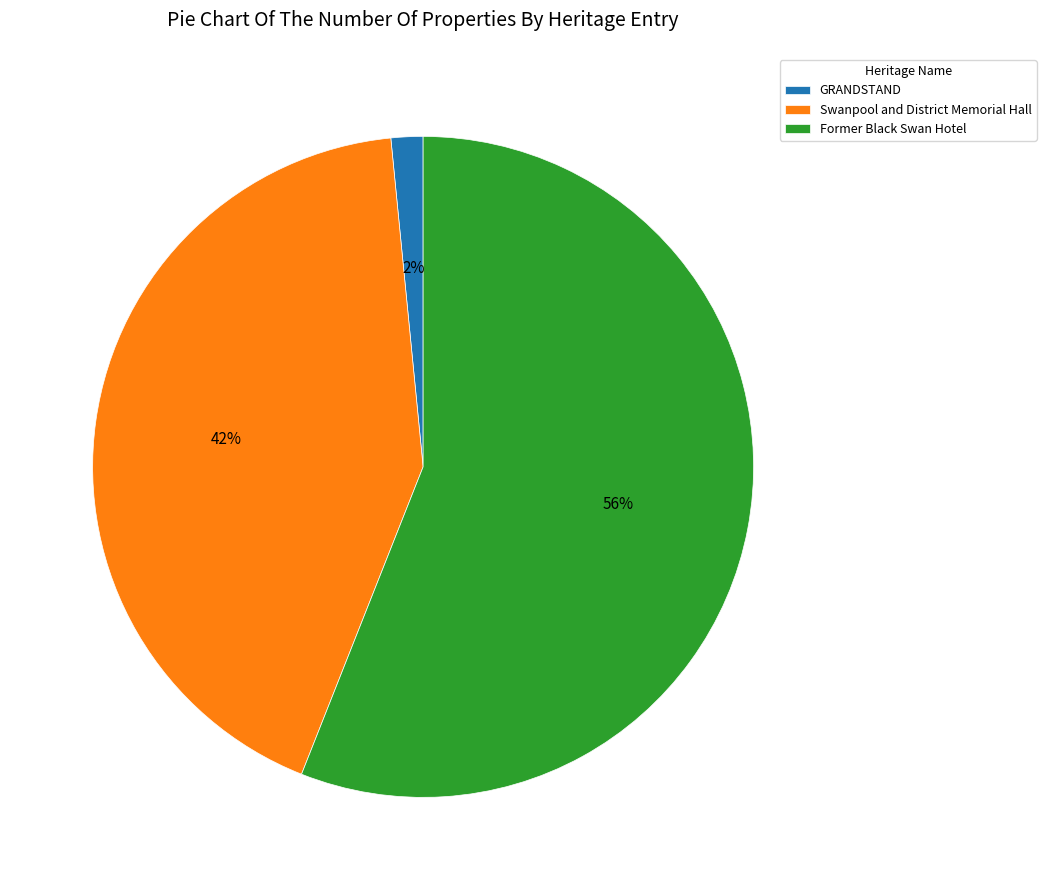

To the nearest percent, what percentage of the pie is GRANDSTAND?

2%